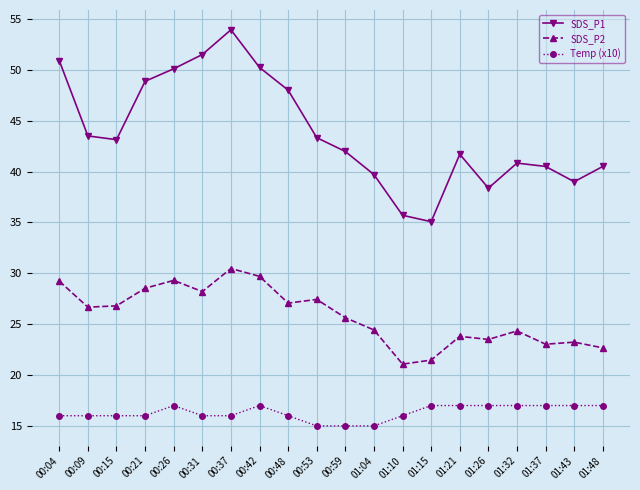

The value of SDS_P2 at 01:43 is 15.1. True or false?

False